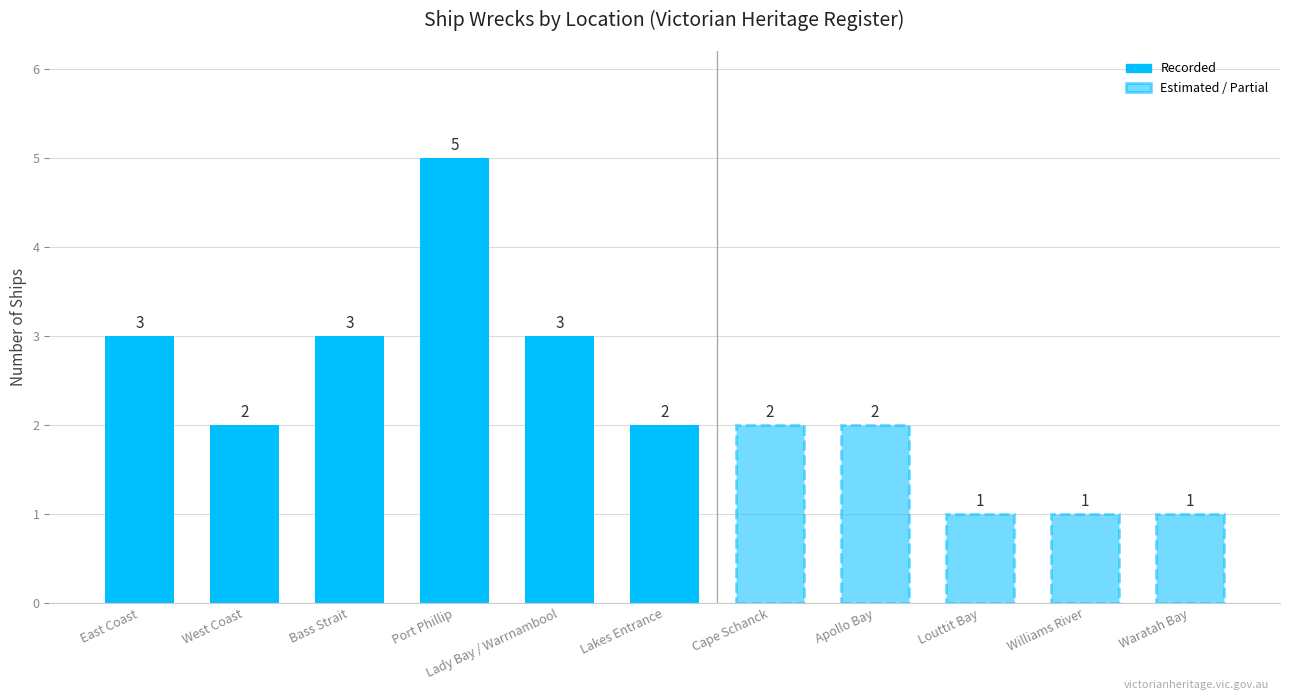

At which category does the chart reach its peak across all series?

Port Phillip